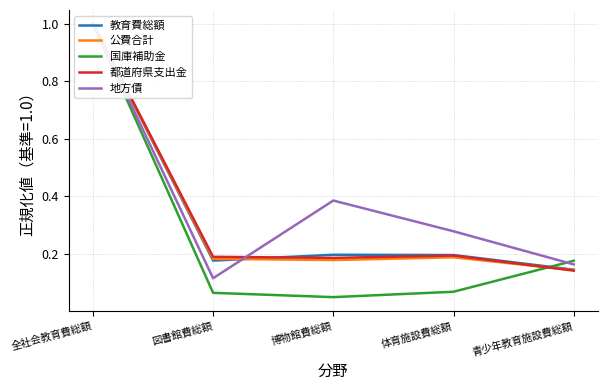

Reading right to left, transcribe all the data shown in this chart.

教育費総額: 0.1	0.2	0.2	0.2	1.0
公費合計: 0.1	0.2	0.2	0.2	1.0
国庫補助金: 0.2	0.1	0.0	0.1	1.0
都道府県支出金: 0.1	0.2	0.2	0.2	1.0
地方債: 0.2	0.3	0.4	0.1	1.0